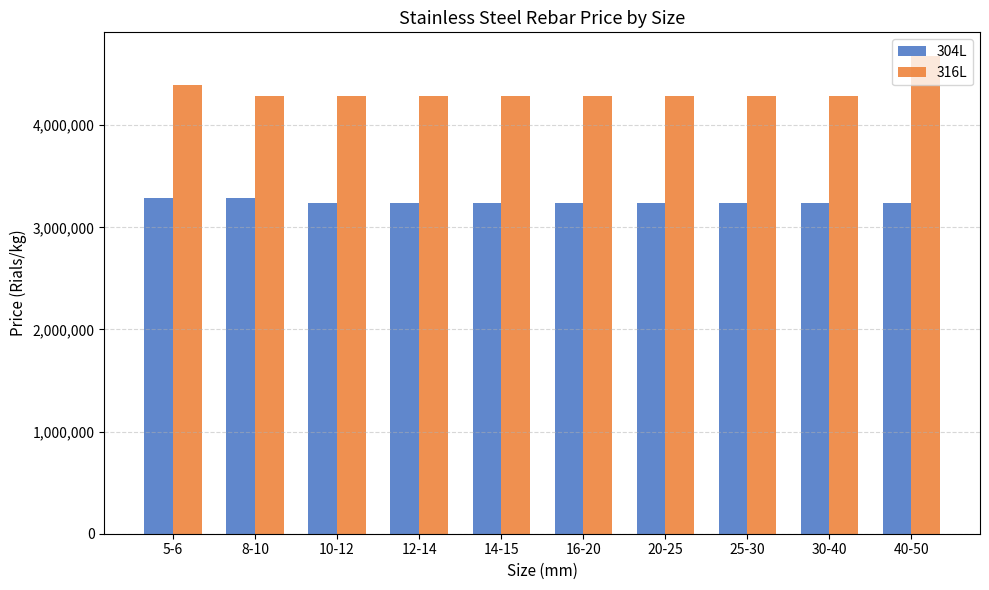

What position from the left is 12-14?

4